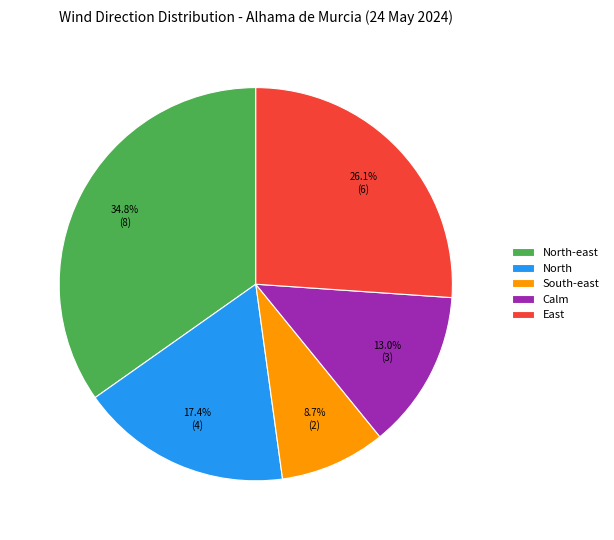

True or false: South-east accounts for 9% of the total.

True